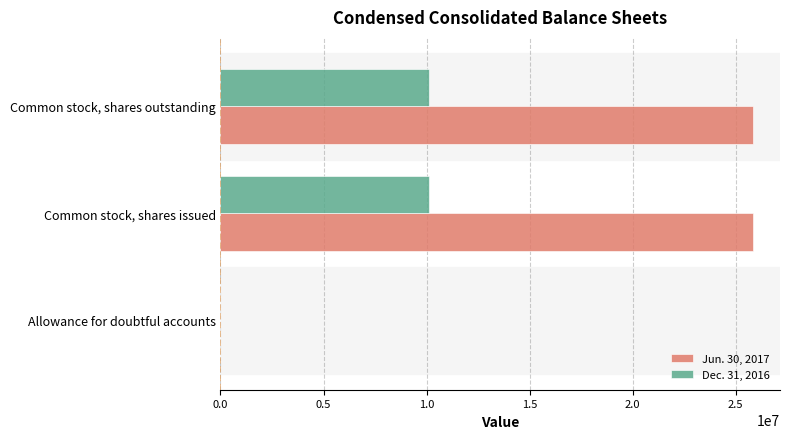

Which series has the largest total across all categories?

Jun. 30, 2017